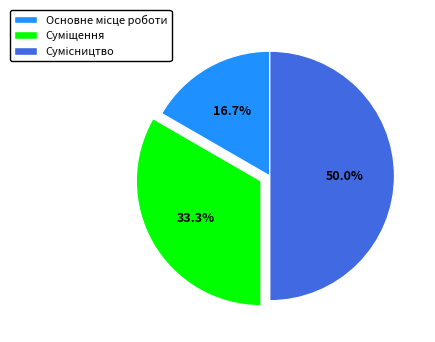

To the nearest percent, what is the difference between the largest and smallest slice percentages?

33%